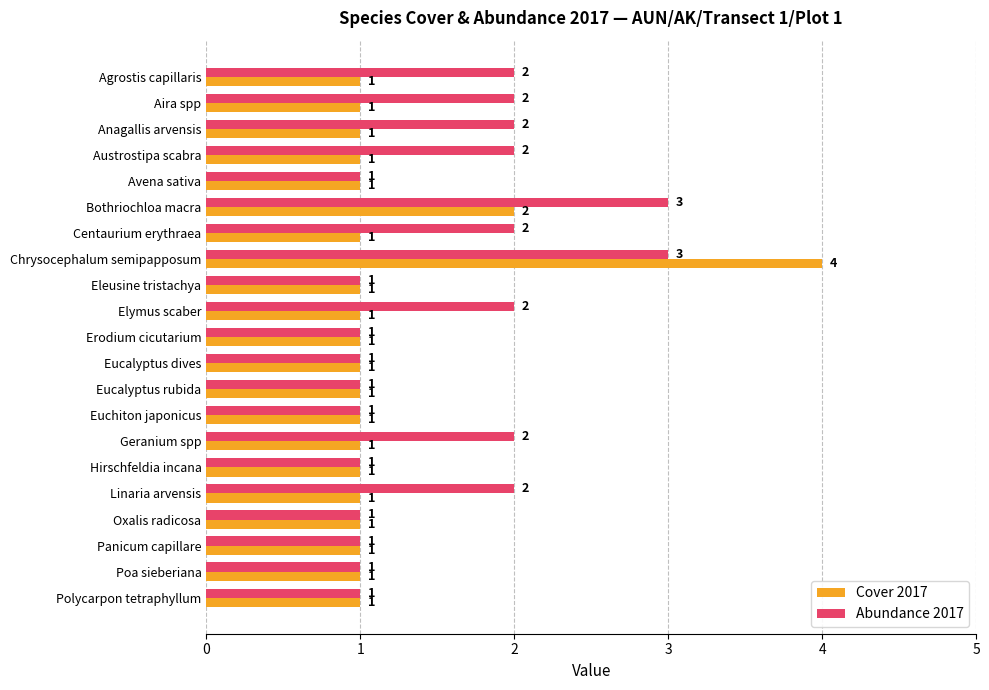

Which series has the widest spread of values?

Cover 2017